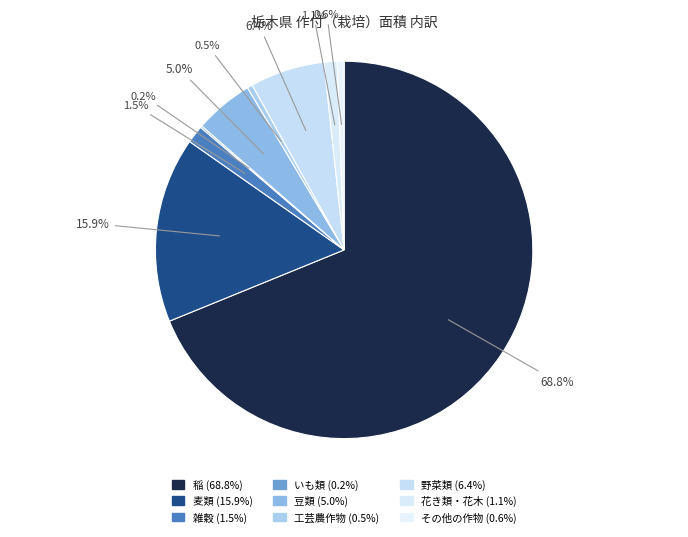

Which slice represents more than half of the pie?

稲